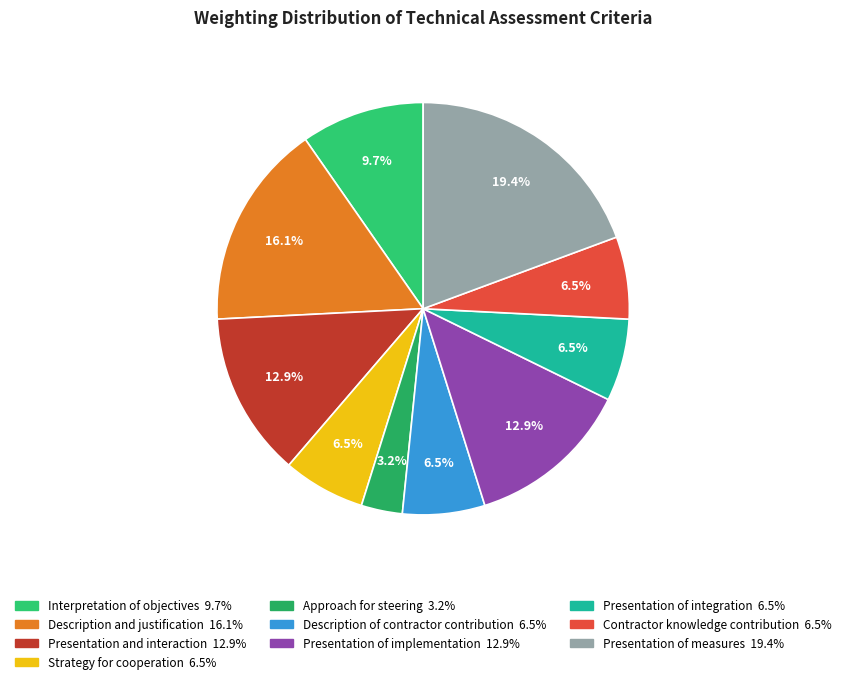

What is the total percentage of Description and justification and Approach for steering?

19.4%